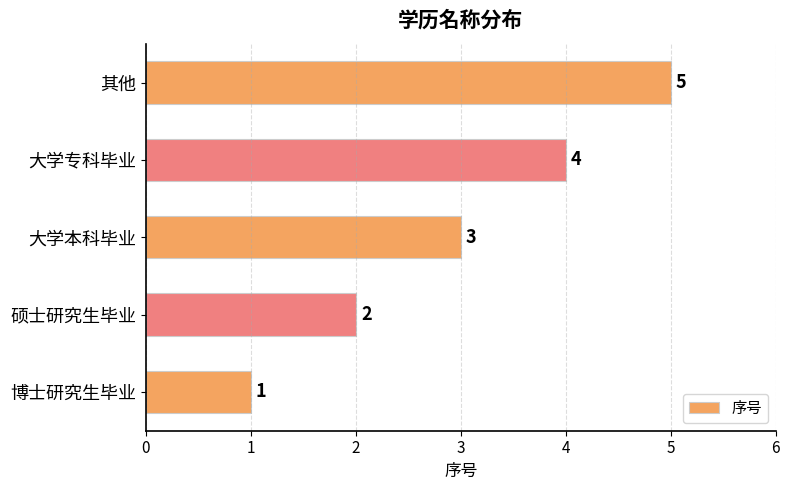

What is the sum of all values?

15